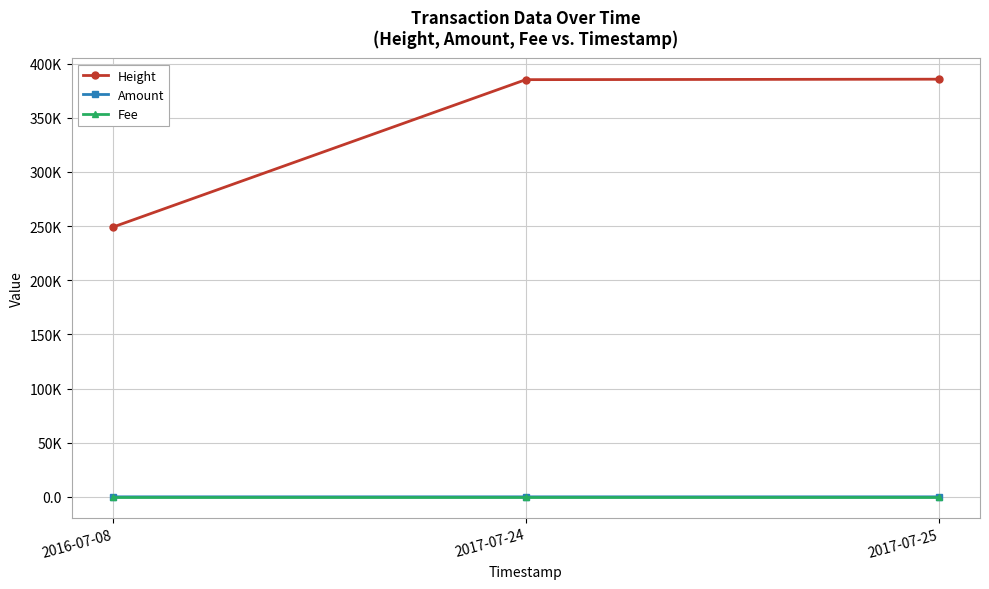

List the series in order of their peak value, highest first.

Height, Amount, Fee